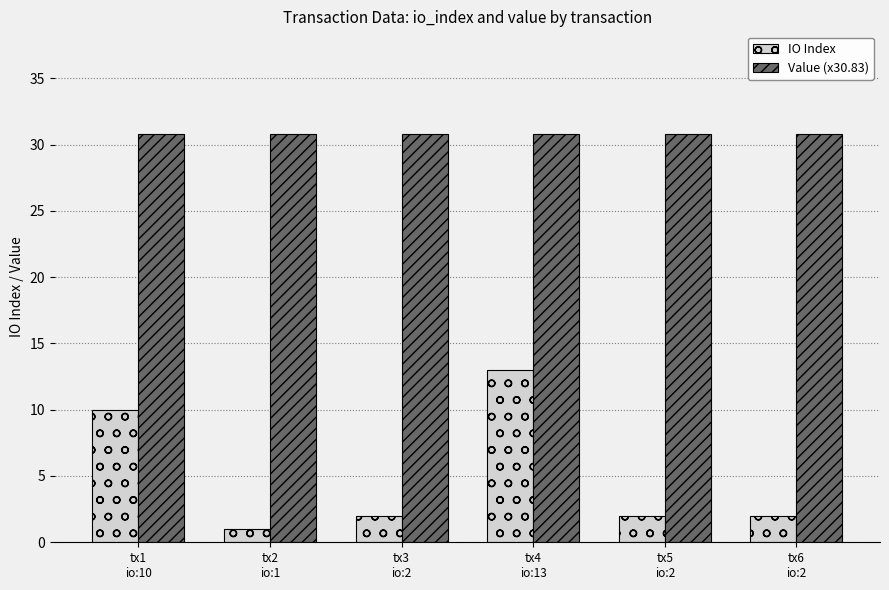

Is it true that Value (x30.83) equals 30.8 at tx4
io:13?

True